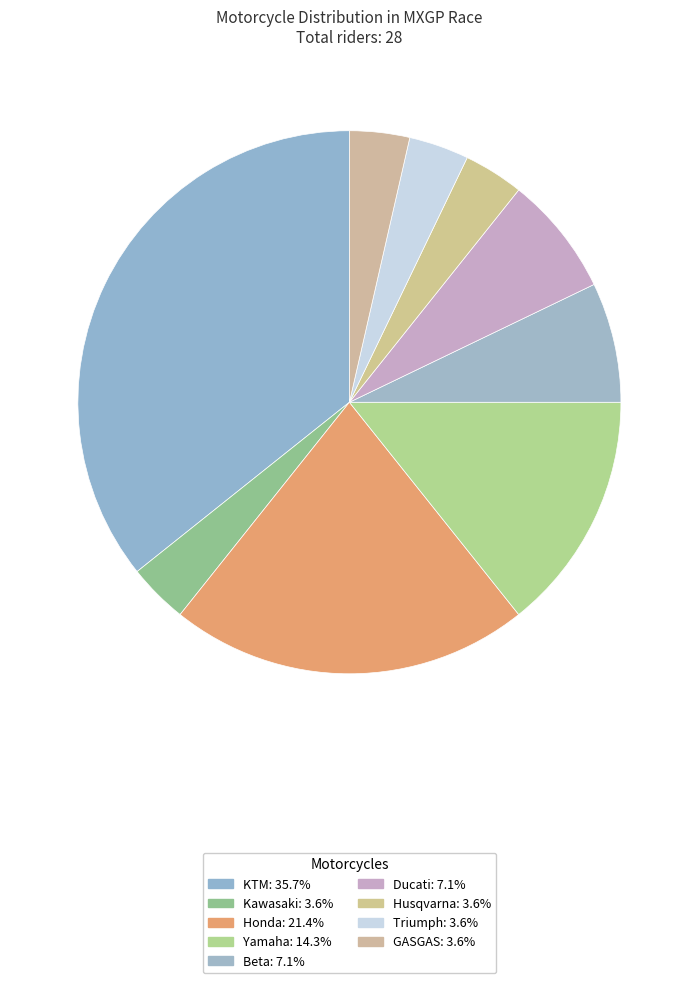

What percentage is NOT represented by GASGAS?

96.4%